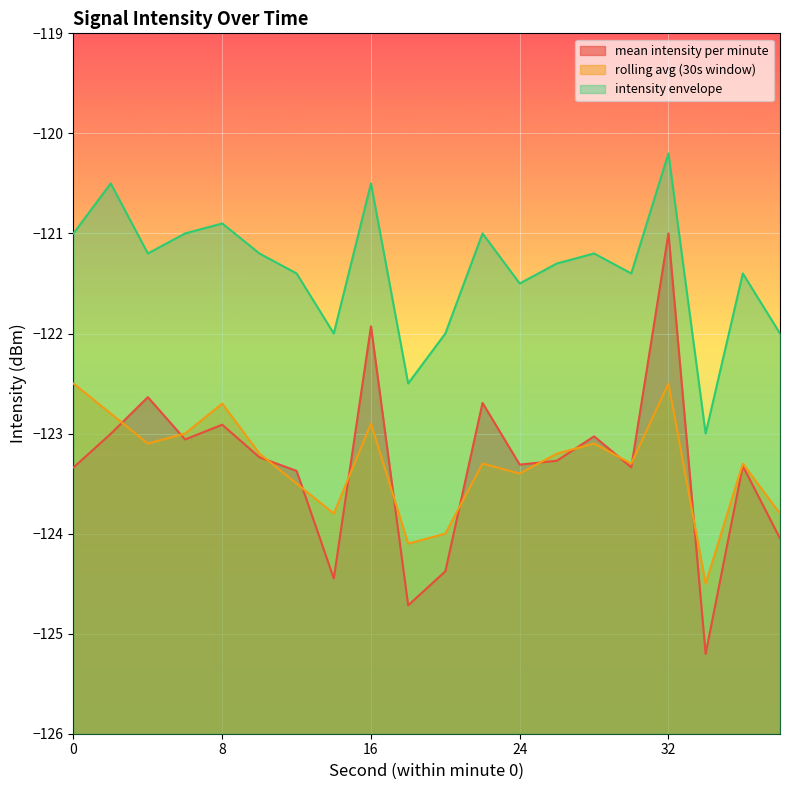

True or false: intensity envelope and mean intensity per minute cross at least once.

False